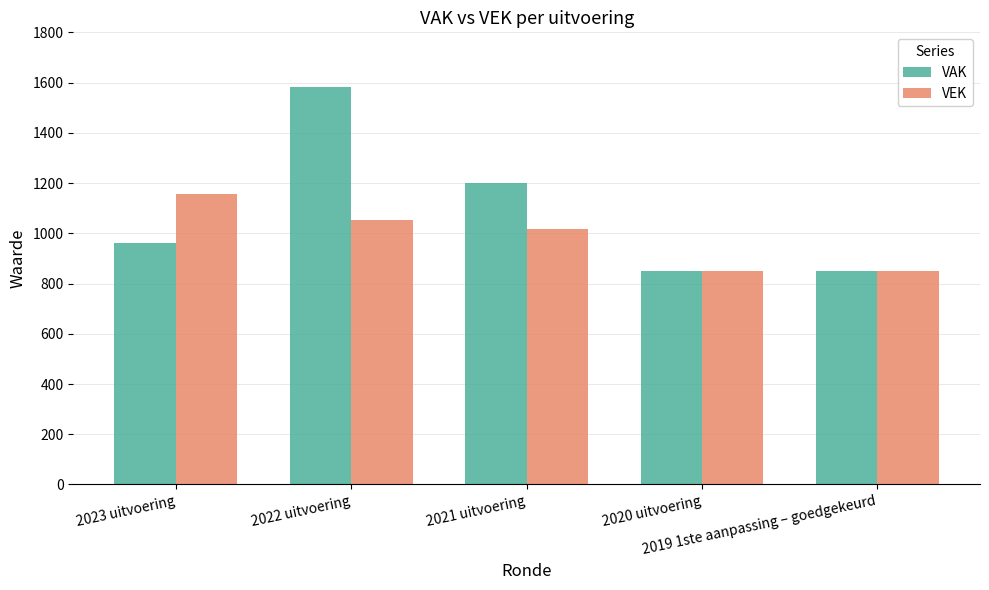

What is the minimum value shown in the chart?

848